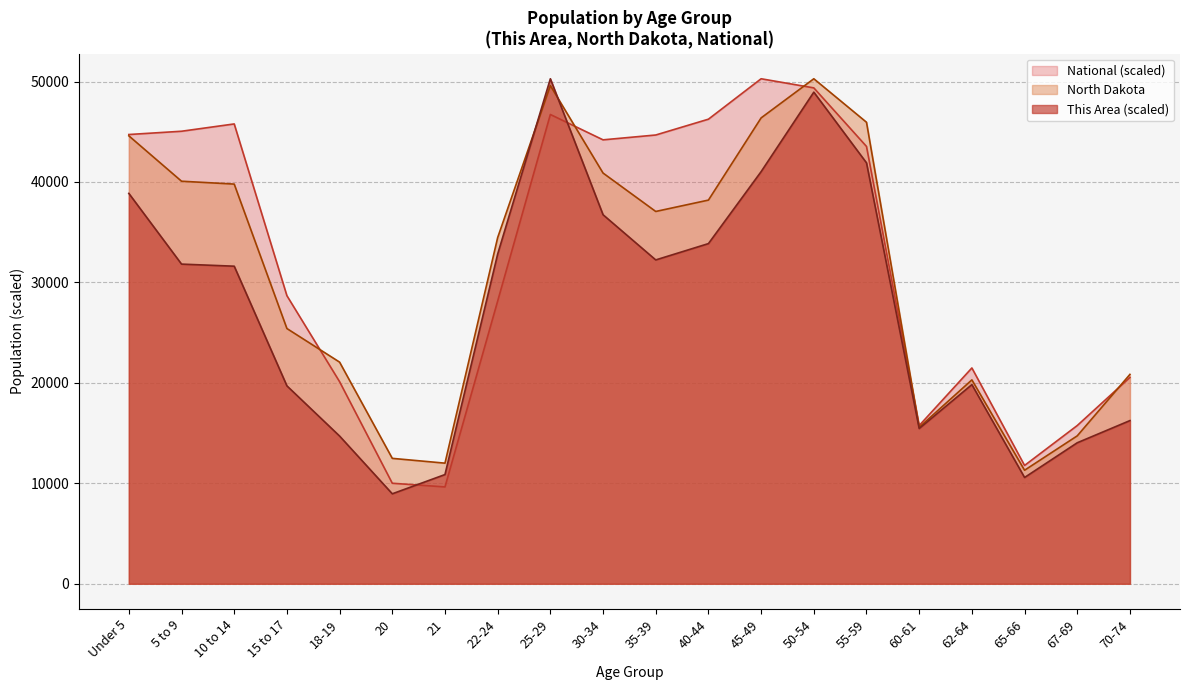

At which label is This Area closest to 29616?

10 to 14